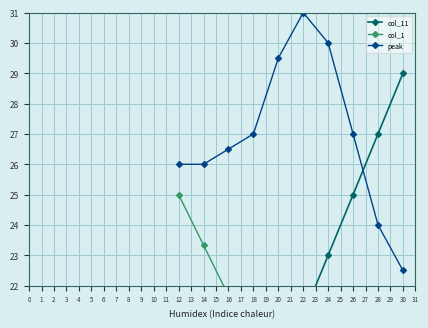

What is the value of the peak point at the 5th from the left?

29.5